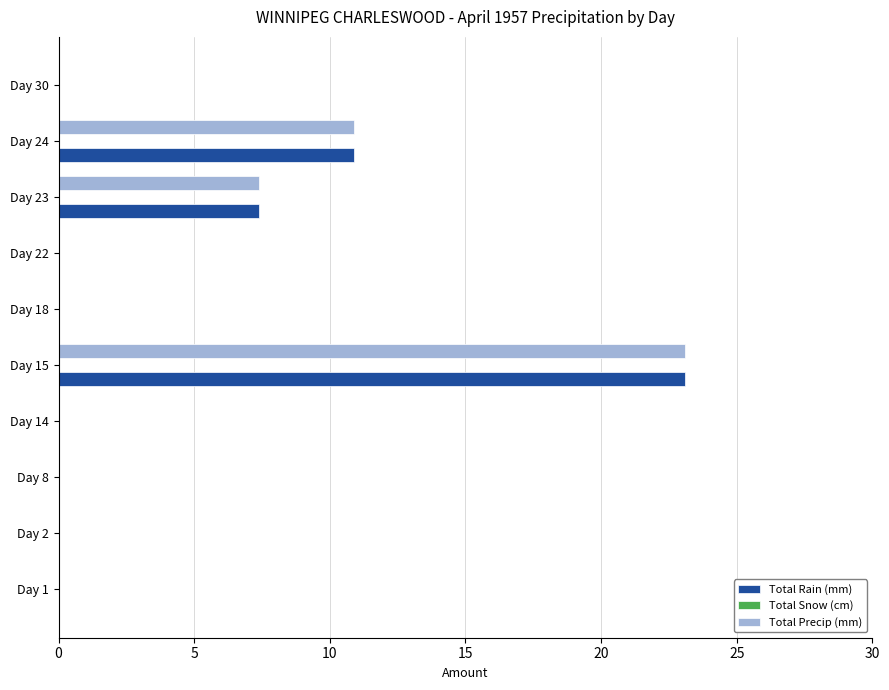

The Total Precip (mm) series shows -8.1 at Day 14. True or false?

False